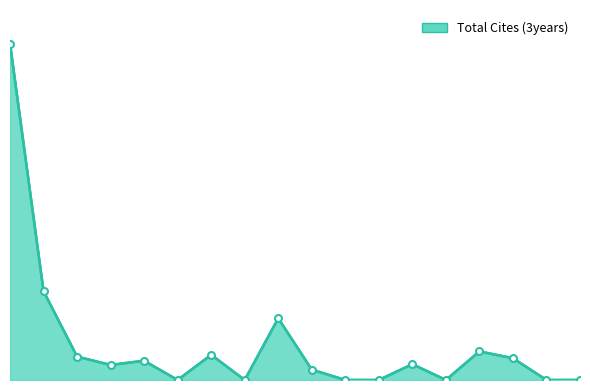

Reading right to left, transcribe all the data shown in this chart.

1=16811	2=4440	3=1169	4=753	5=963	6=0	7=1259	8=0	9=3086	10=519	11=0	12=0	13=791	14=0	15=1429	16=1089	17=0	18=0